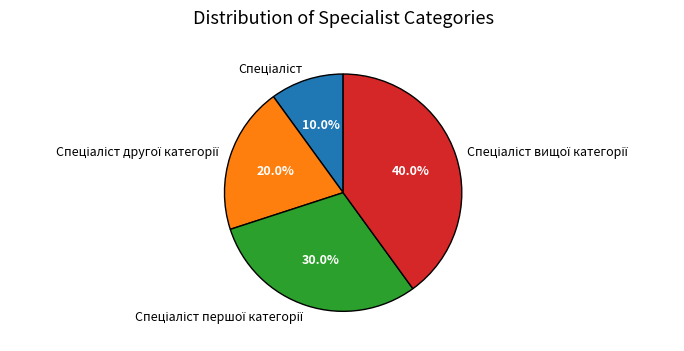

Is there a majority slice in this chart?

No